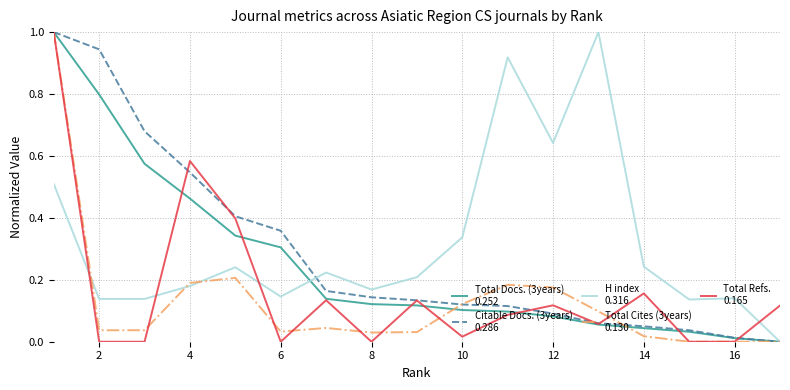

What is the greatest value displayed?

1.0